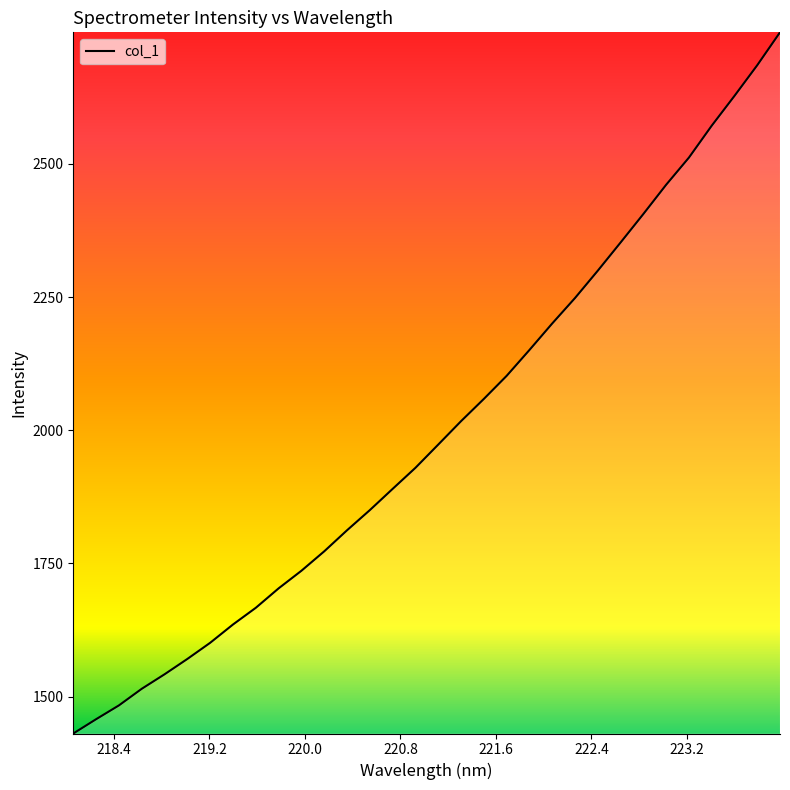

What is the maximum value shown in the chart?

2747.2